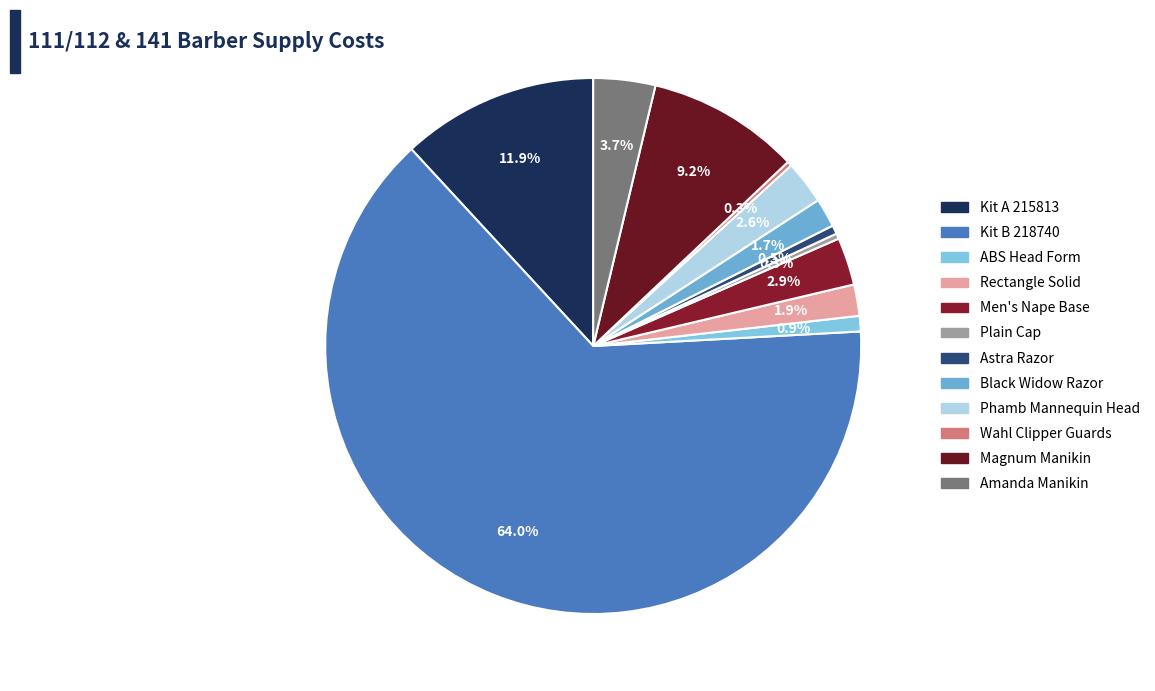

How many segments does this pie chart have?

12